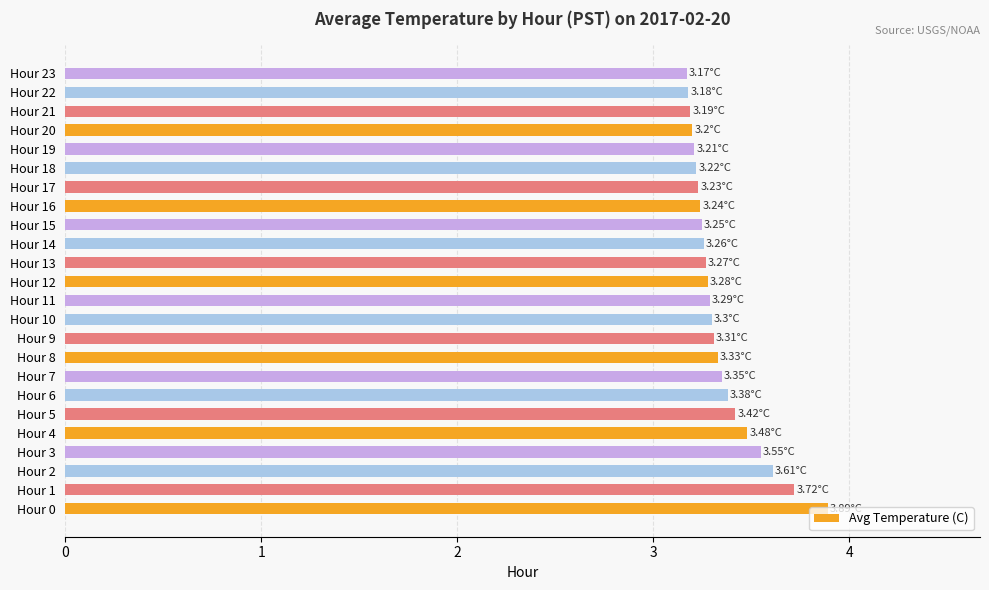

What is the change in value from Hour 1 to Hour 19?

-0.5